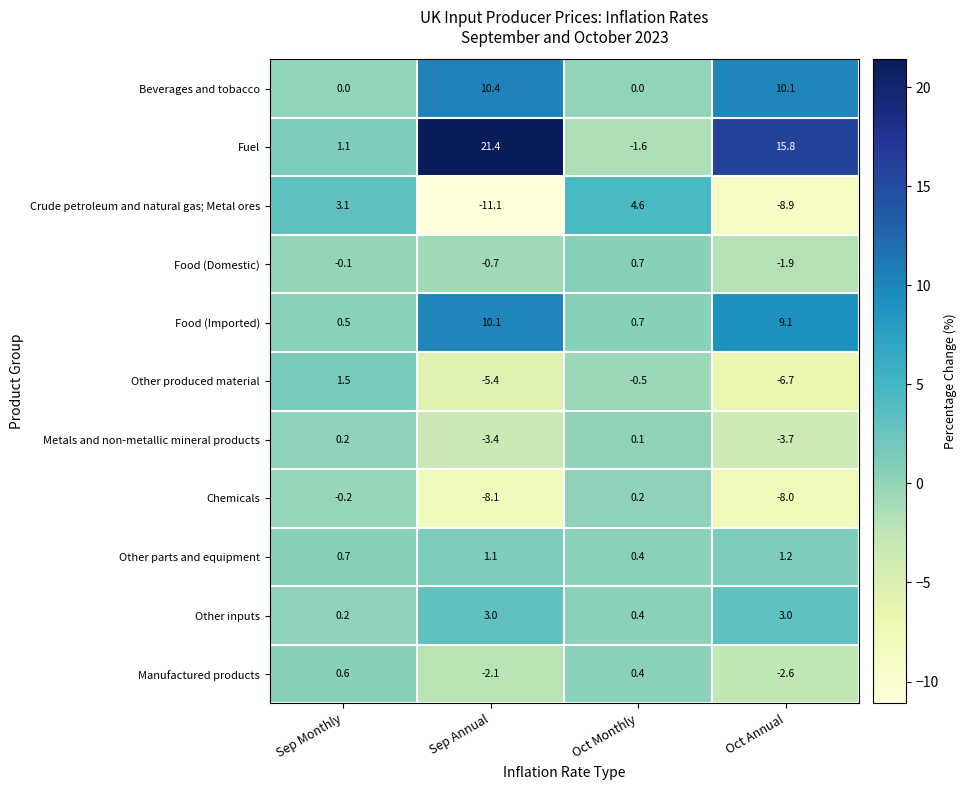

What is the total value across all series at Oct Annual?

7.4